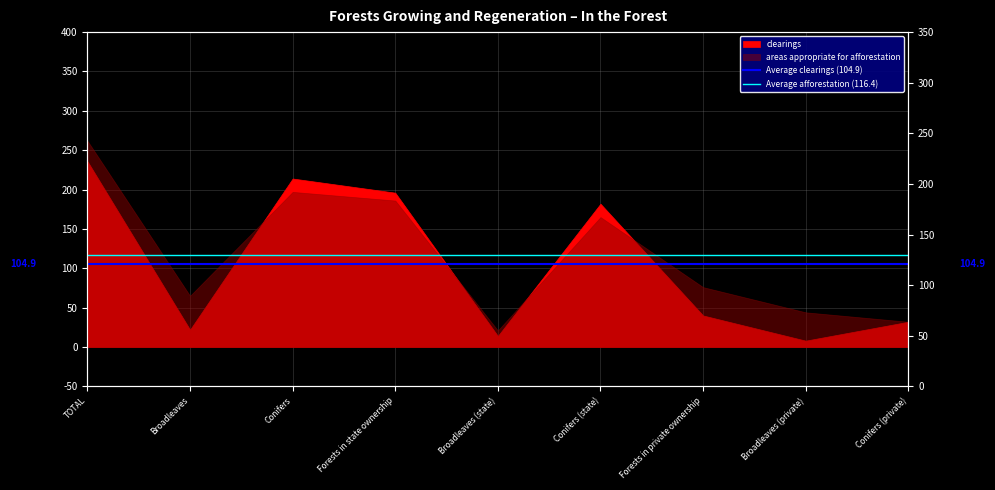

What is the average value of the Average afforestation (116.4) series?

116.4